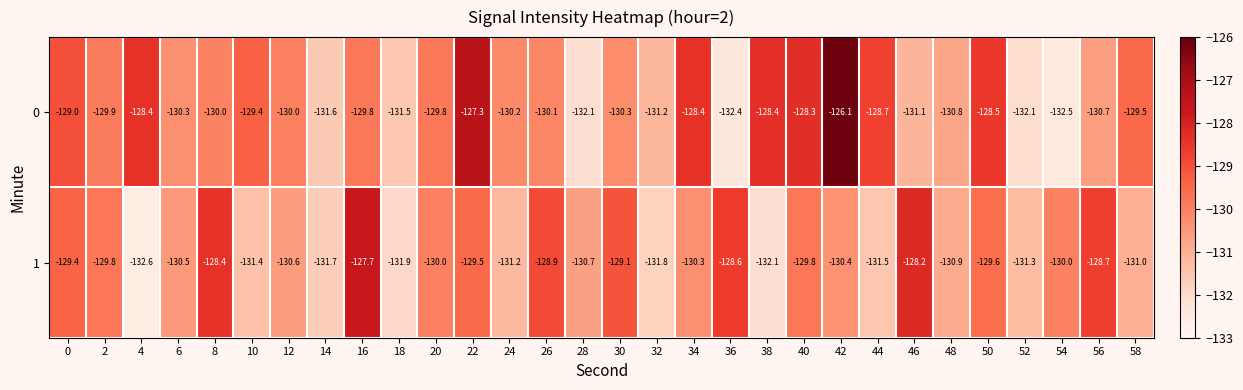

What is the average value of the 1 series?

-130.3